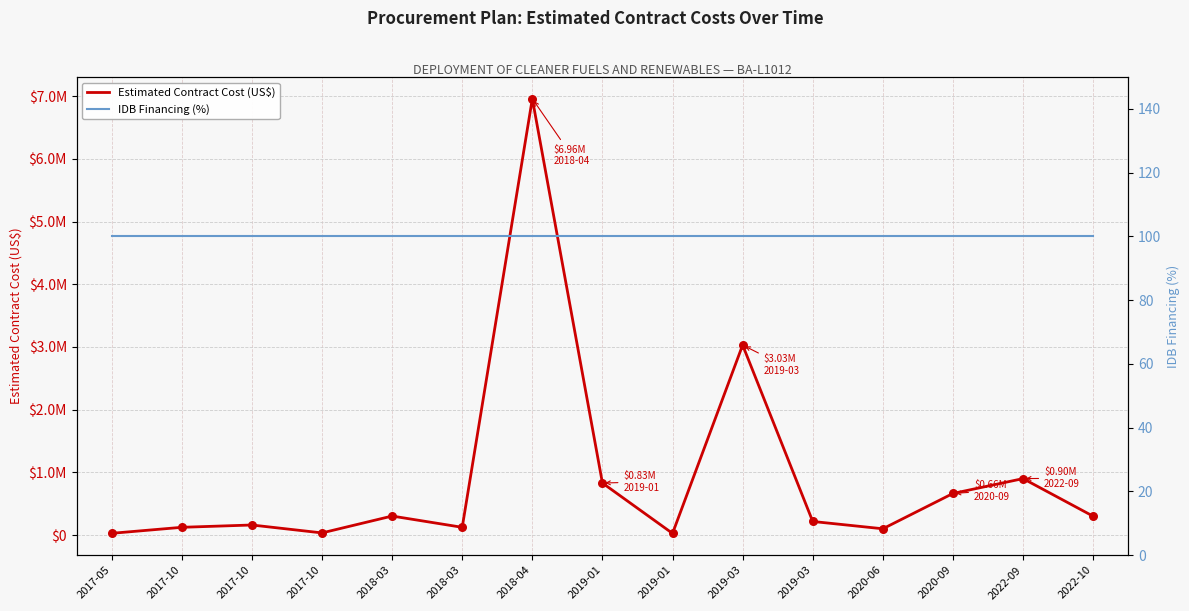

Which series reaches the minimum Y coordinate?

IDB Financing (%)